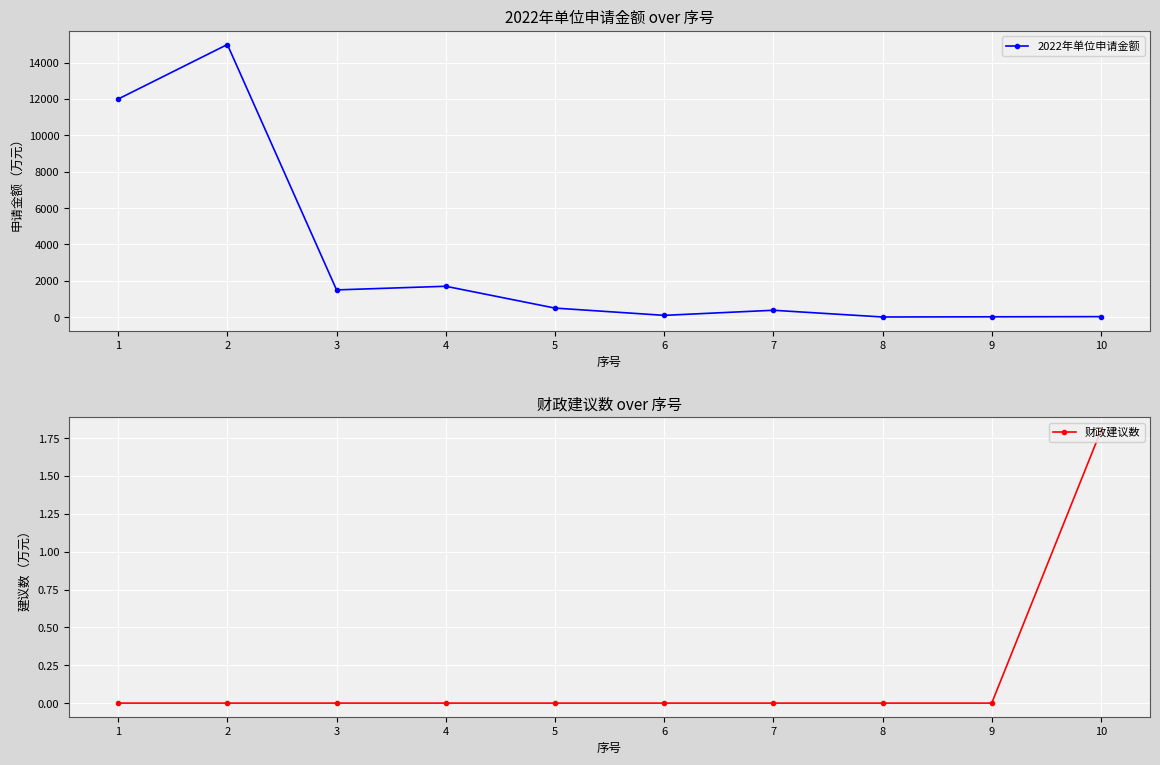

How many values in the 2022年单位申请金额 series exceed 500?

4